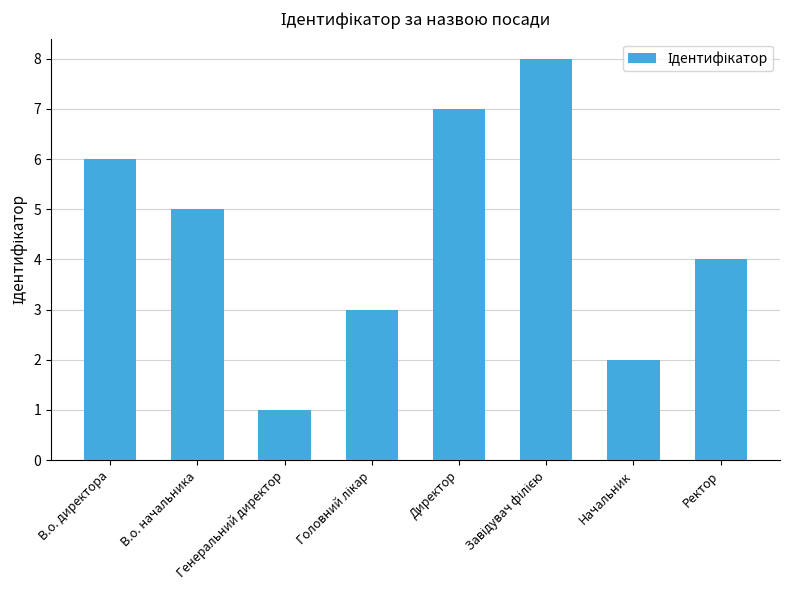

What is the difference between the maximum and second lowest values?

6